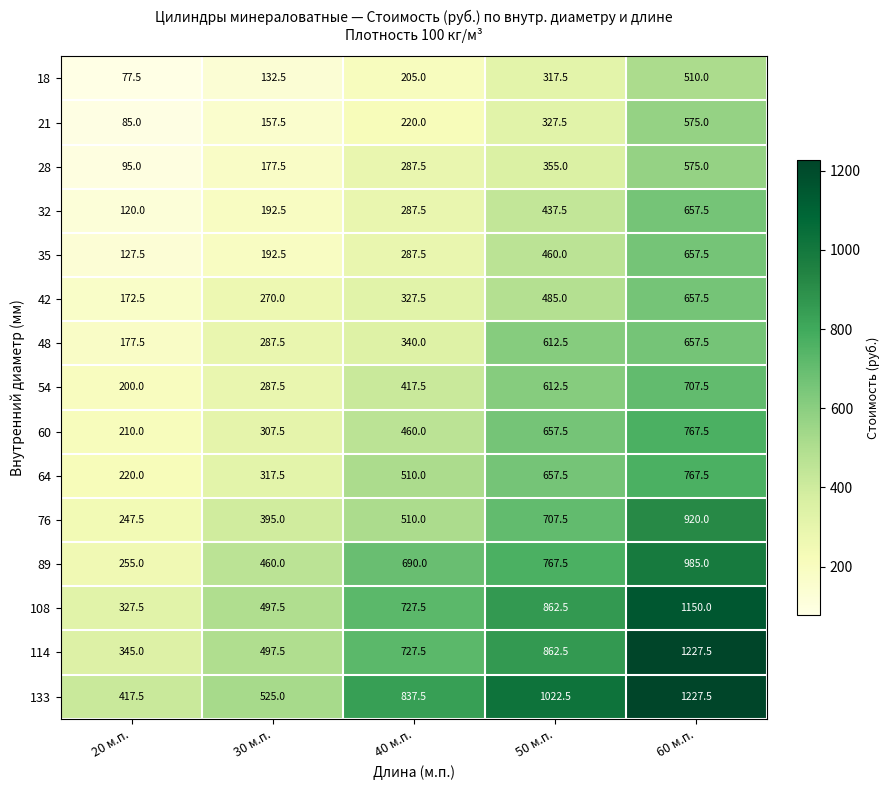

Rank the series at 20 м.п. from lowest to highest value.

18, 21, 28, 32, 35, 42, 48, 54, 60, 64, 76, 89, 108, 114, 133